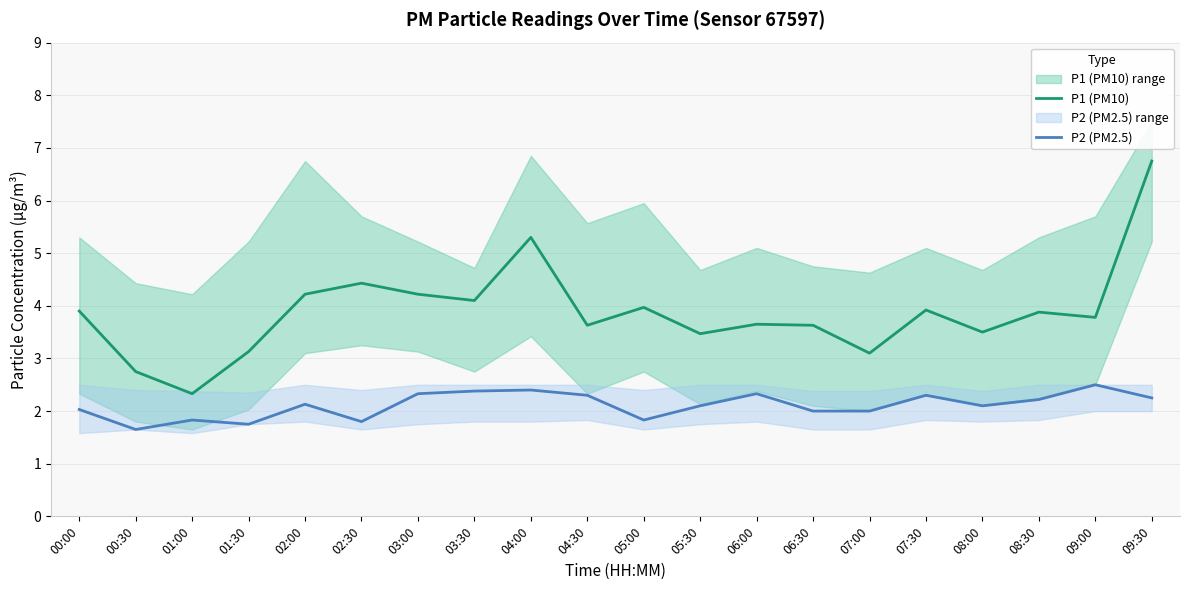

How many values in the P2 (PM2.5) series are below 2?

5